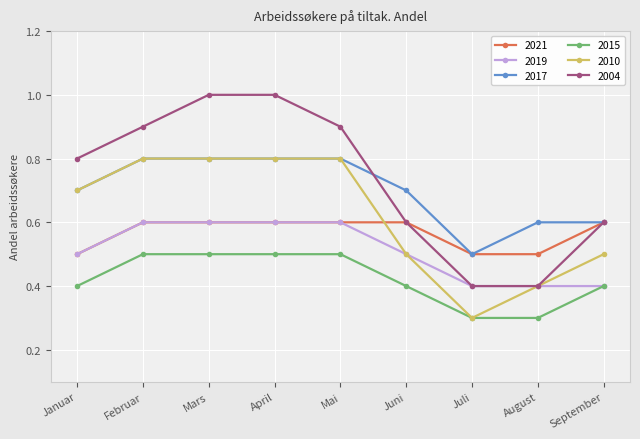

What value does the 2019 series have at Mai?

0.6